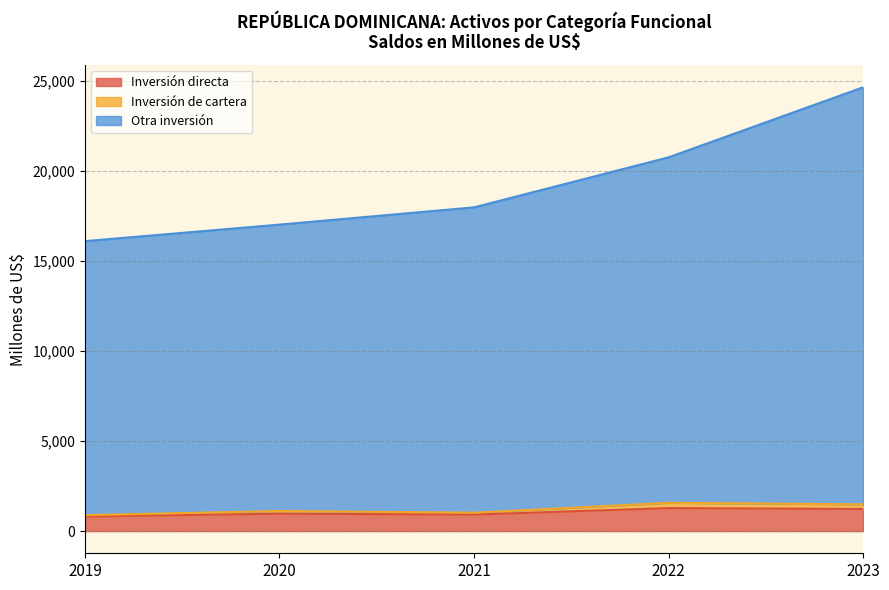

Which series has the largest total across all categories?

Otra inversión